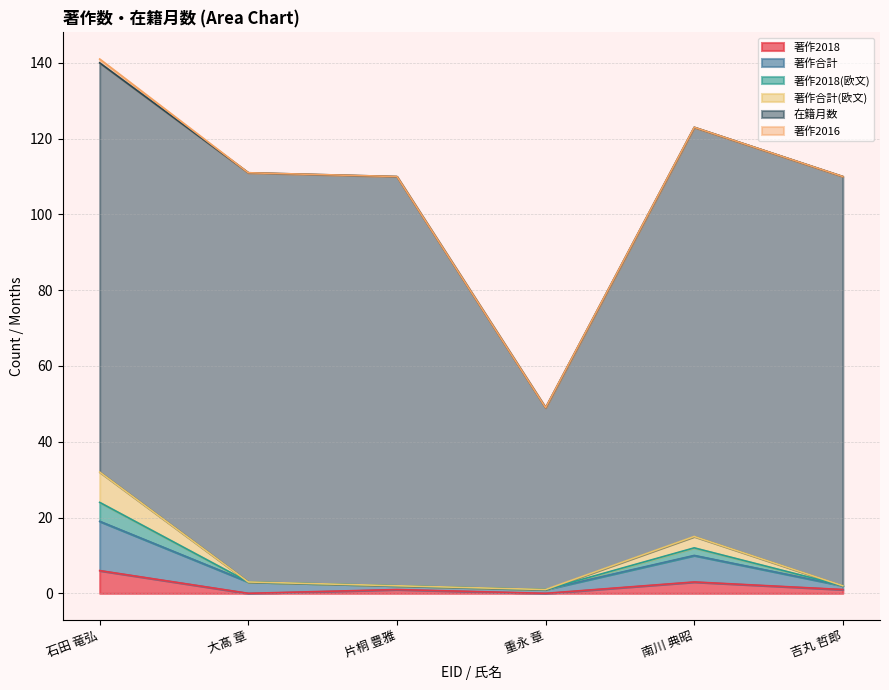

What is the maximum value for 著作2018?

6